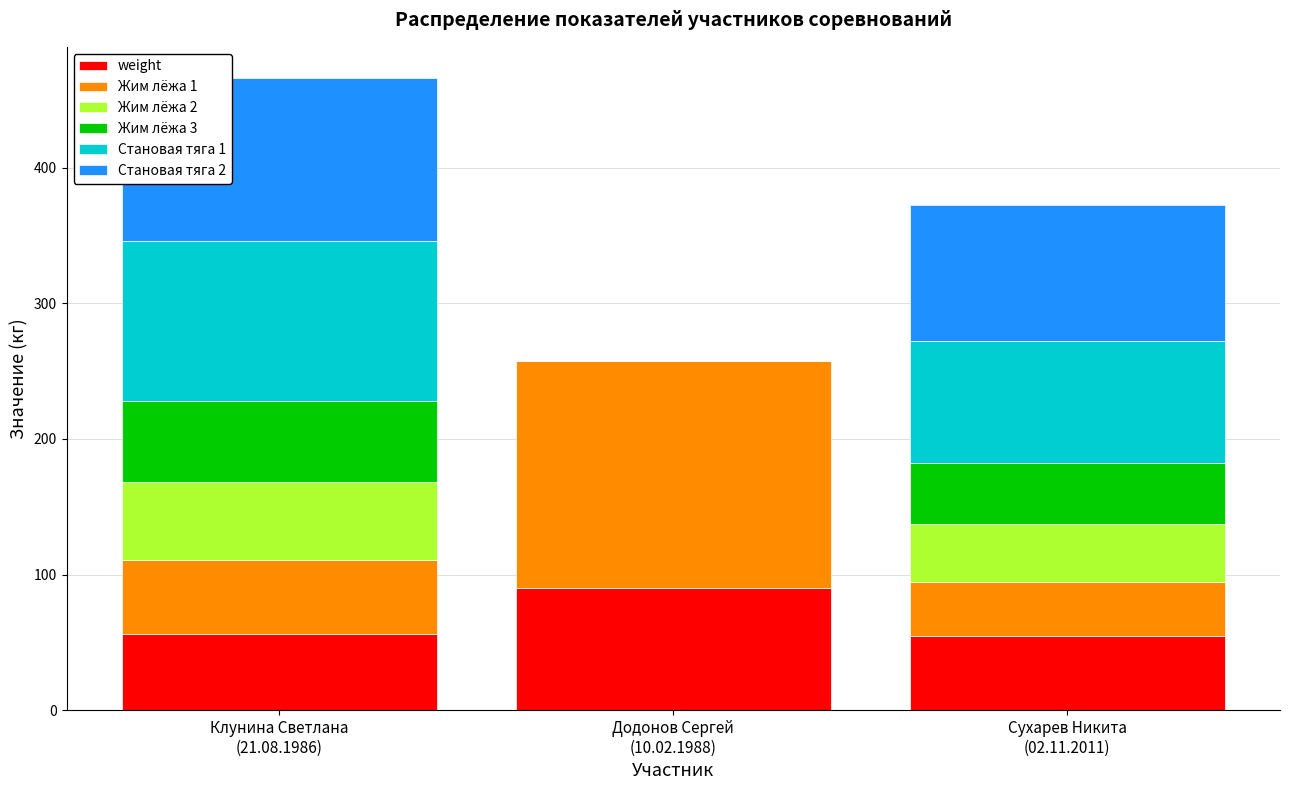

How many data points does each series have?

3